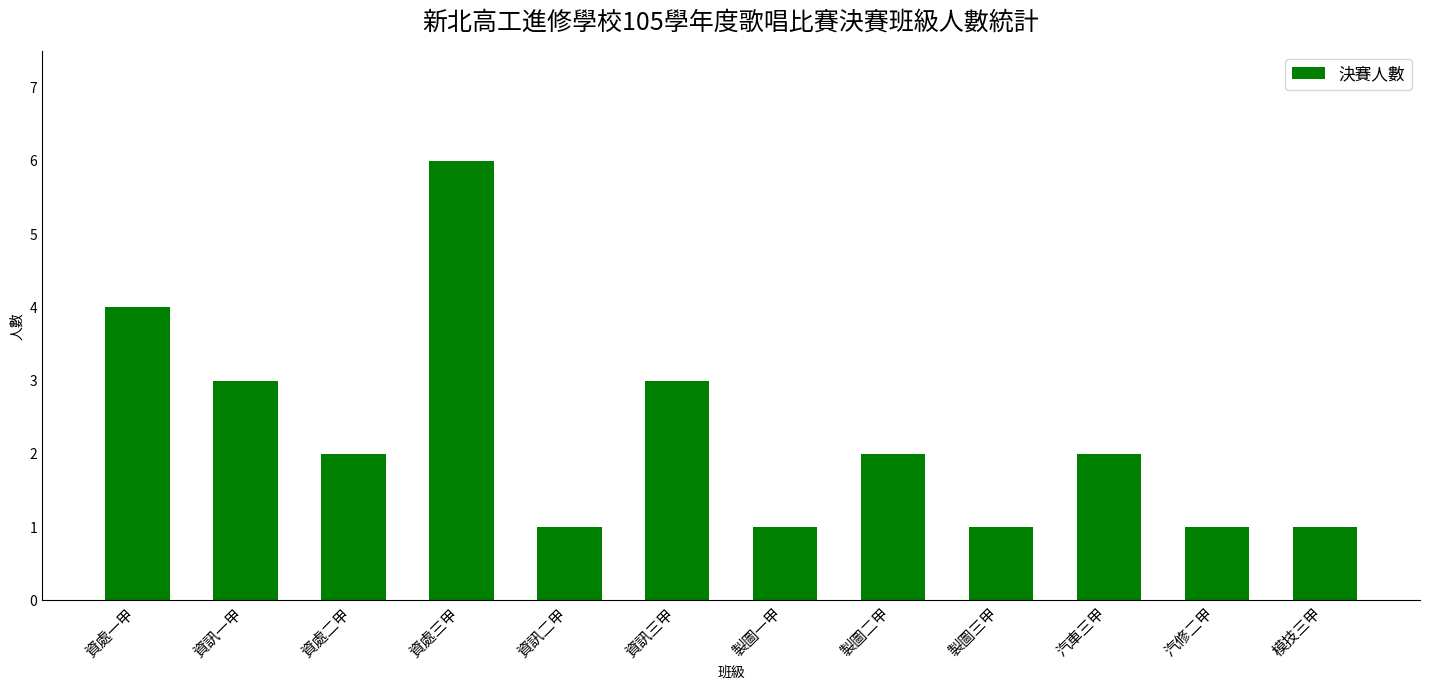

What is the difference between the maximum and minimum values?

5